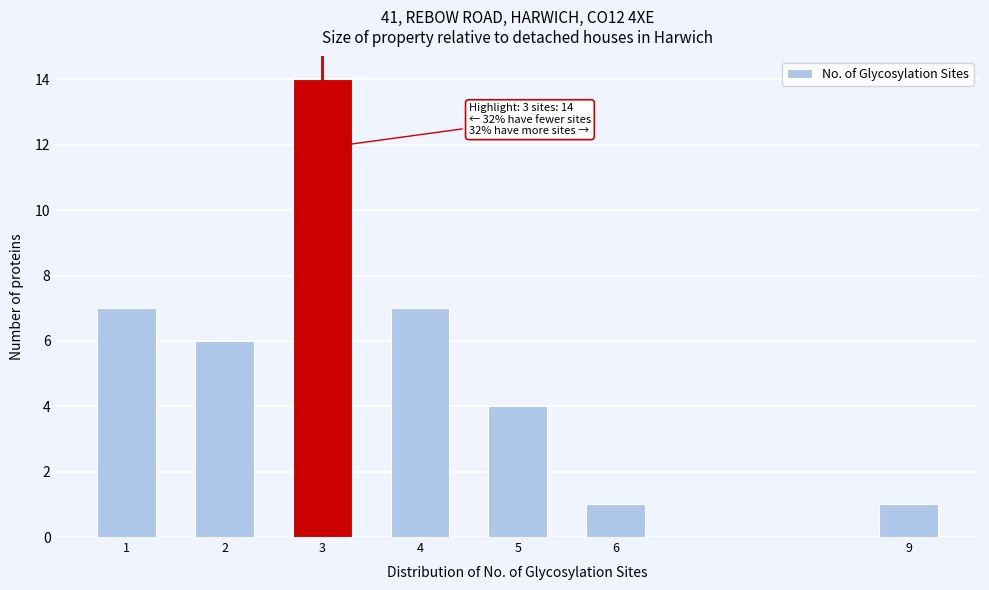

Reading left to right, what are all the values shown in this chart?

1=7	2=6	3=14	4=7	5=4	6=1	9=1